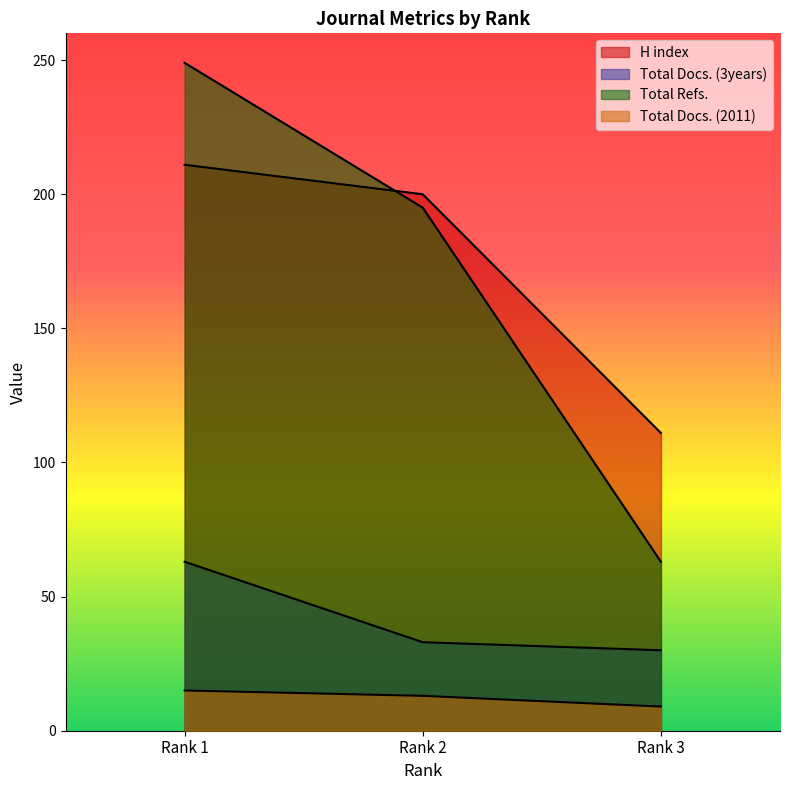

What is the lowest value of the Total Docs. (2011) series?

9